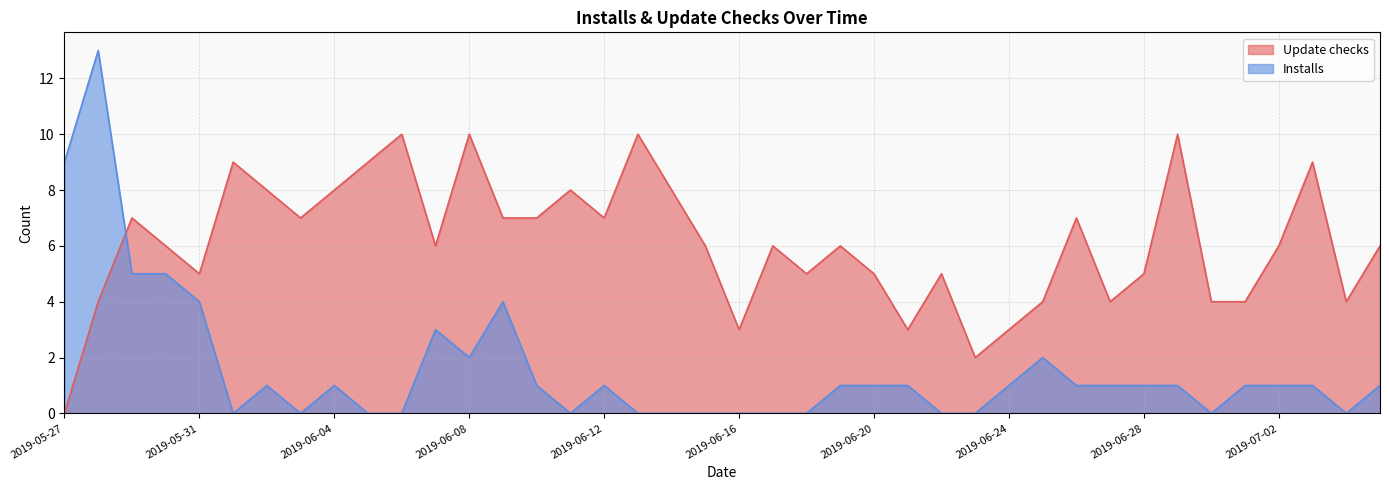

What is the sum of all Update checks values?

243